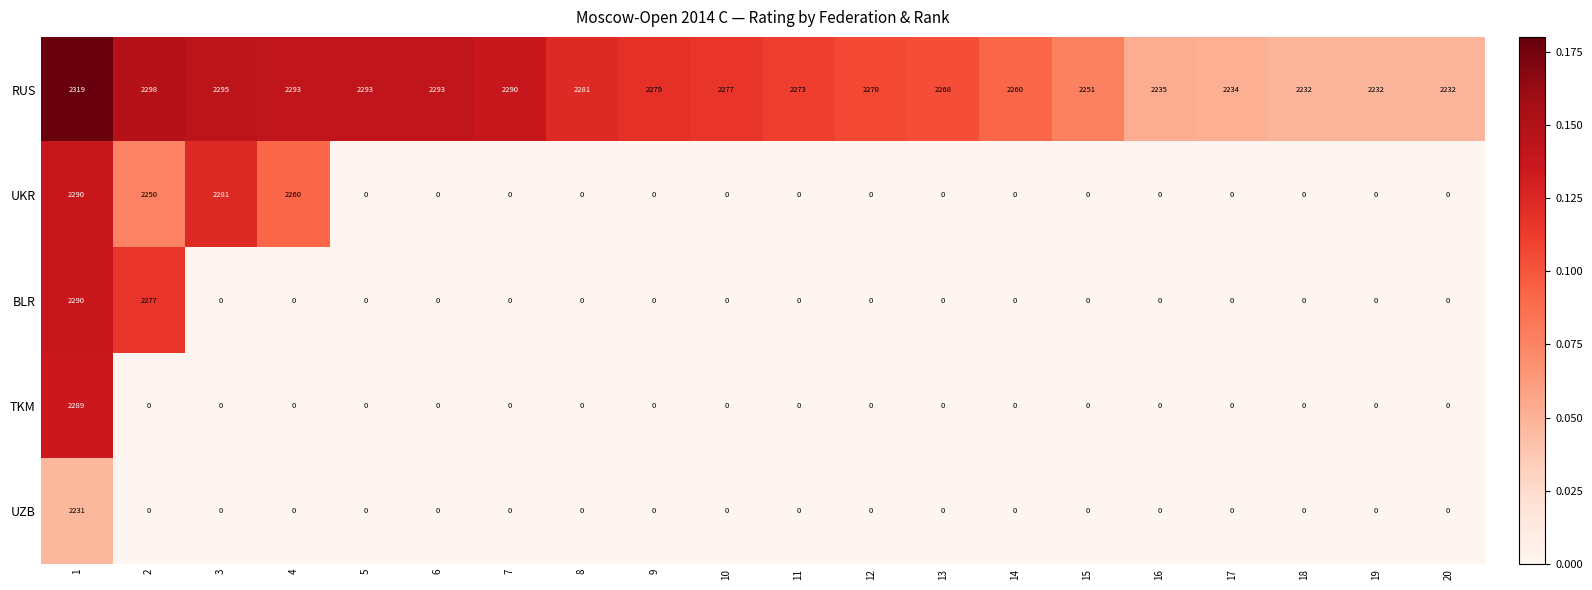

What is the maximum value for BLR?

2290